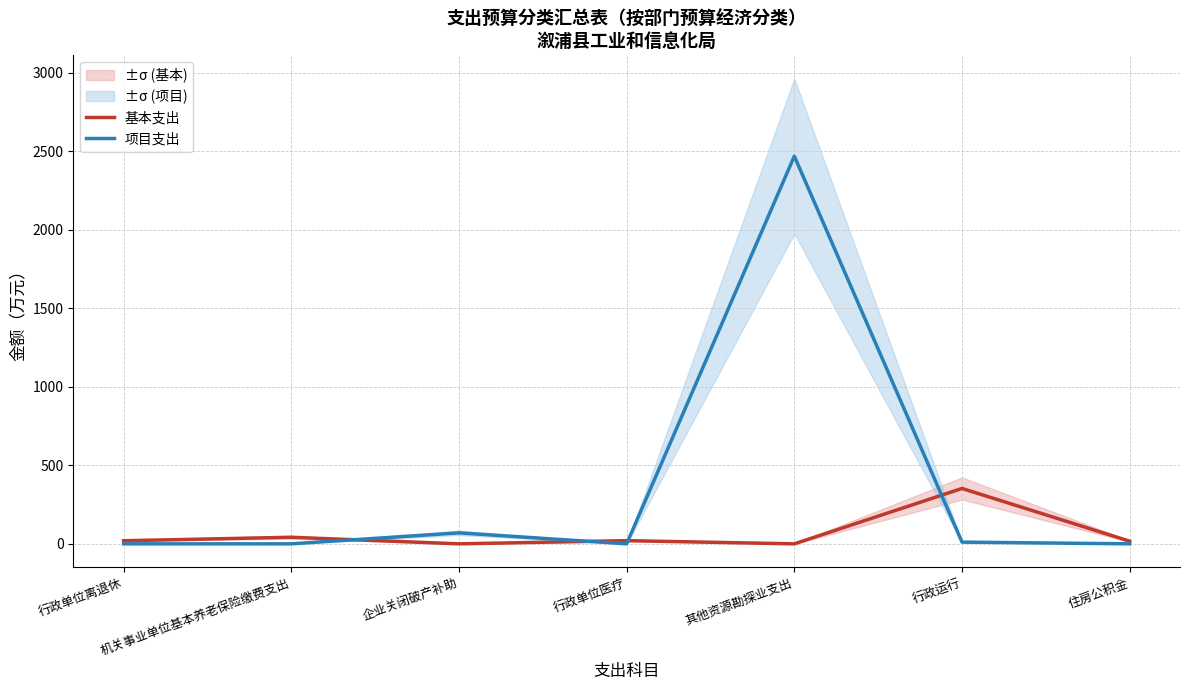

Rank the categories by 基本支出 value from lowest to highest.

企业关闭破产补助, 其他资源勘探业支出, 住房公积金, 行政单位离退休, 行政单位医疗, 机关事业单位基本养老保险缴费支出, 行政运行